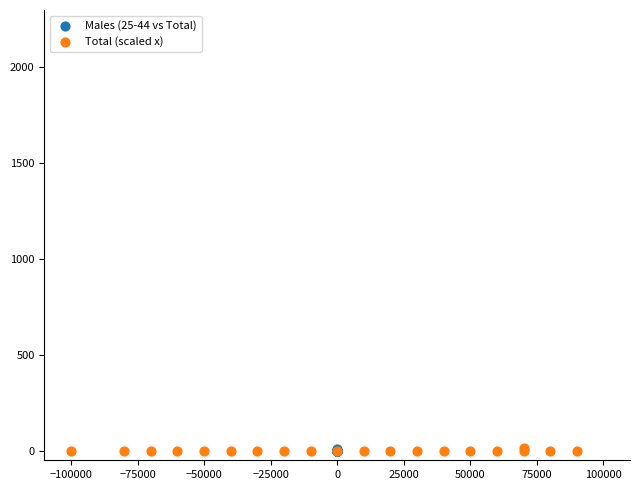

What are all the series names shown in the legend?

Males (25-44 vs Total), Total (scaled x)